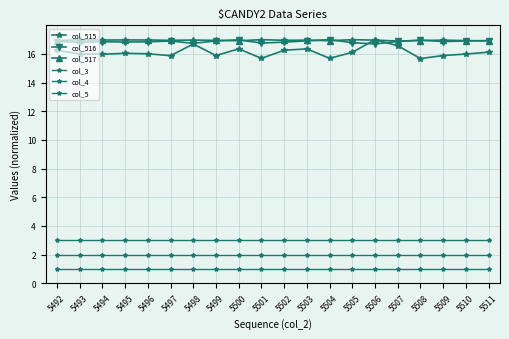

True or false: col_515 has more than 2 interior local peaks.

True